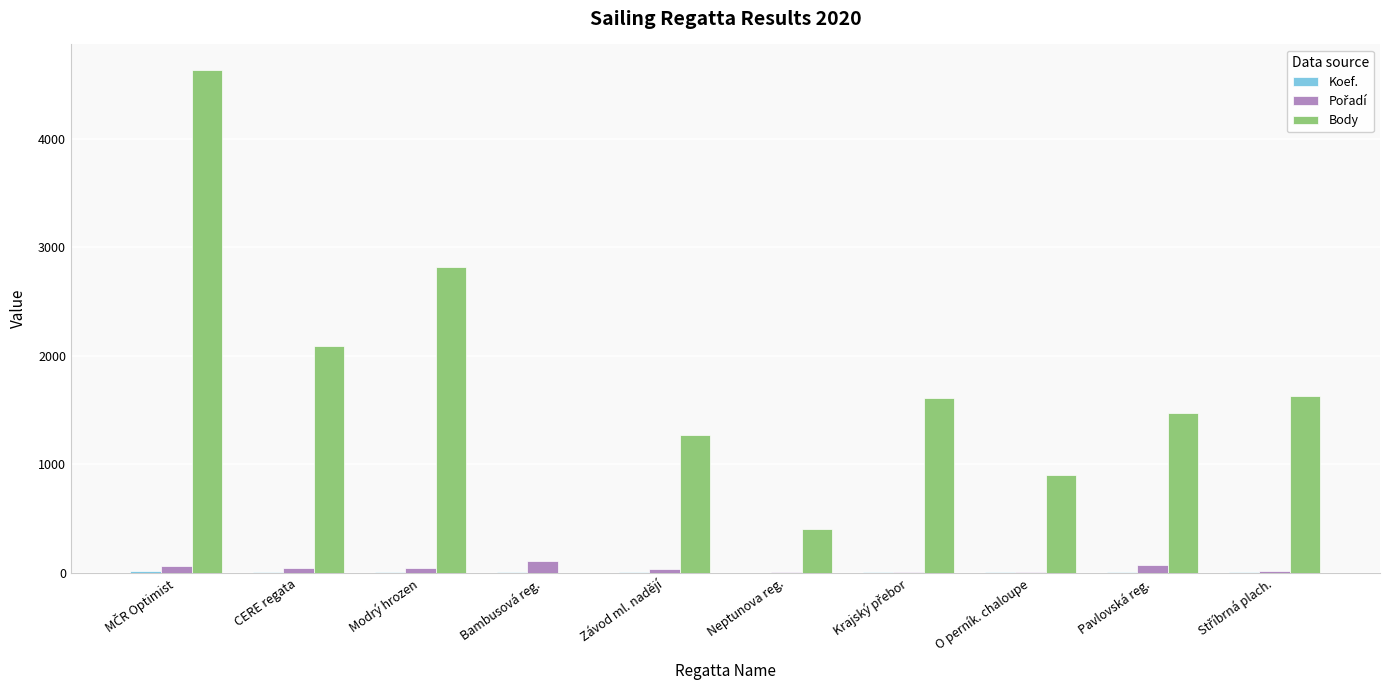

What is the sum of all Body values?

16827